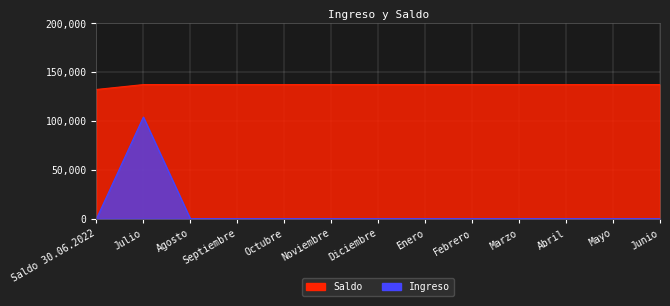

Is it true that Saldo equals 211778.0 at Febrero?

False